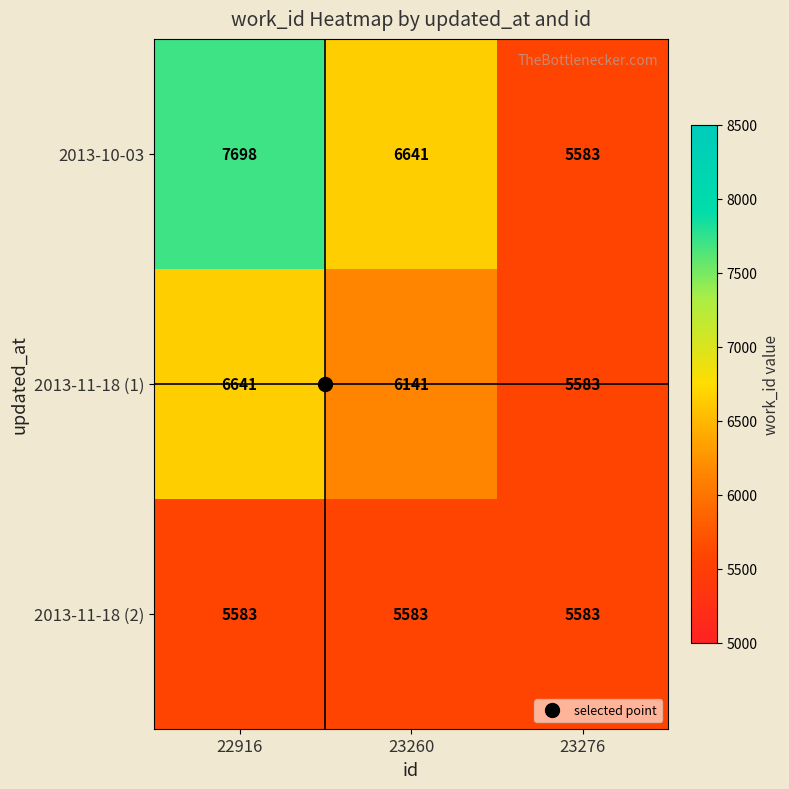

Read the 2013-10-03 value at 23260, to the nearest 10.

6640